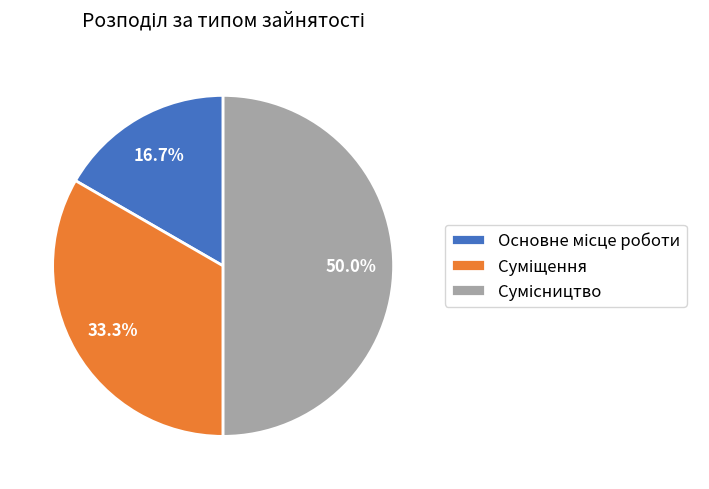

To the nearest percent, what is the combined percentage of Основне місце роботи and Суміщення?

50%